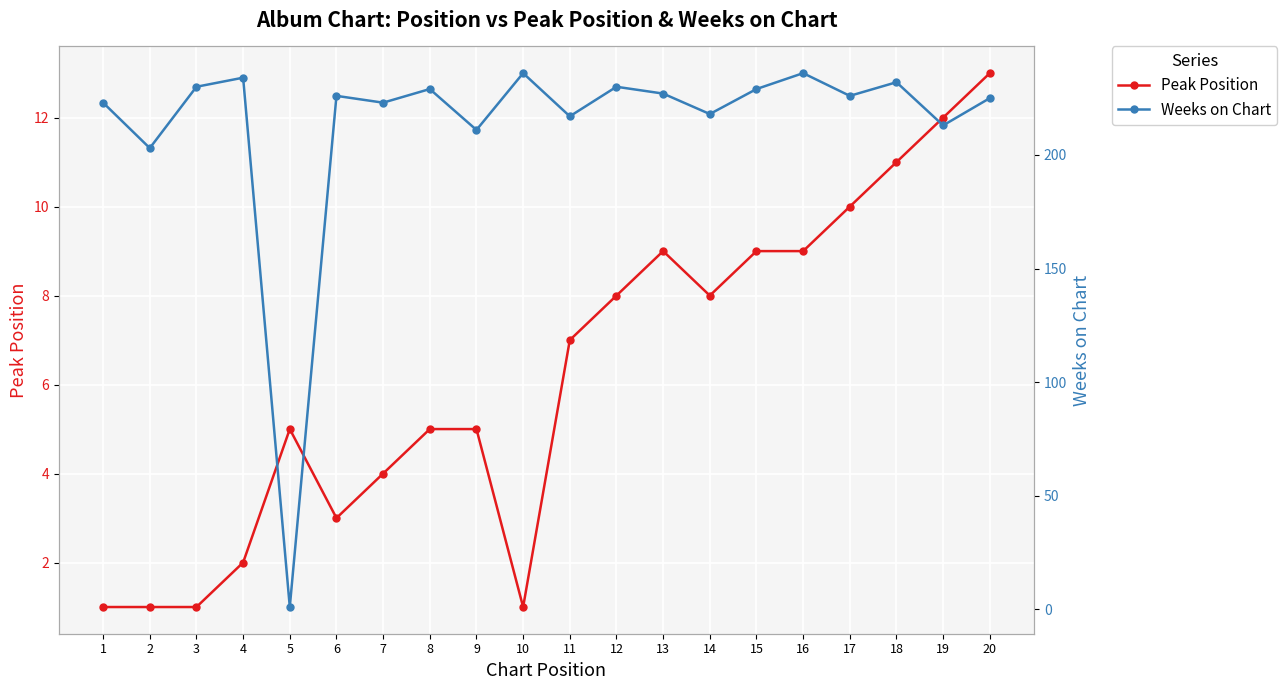

Count the number of data series in this chart.

2